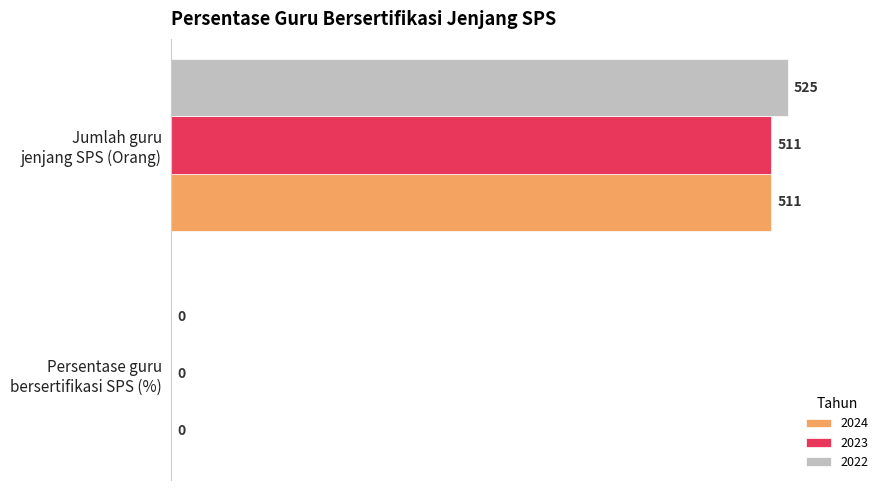

Count the 2024 values in the range 0 to 511.

2